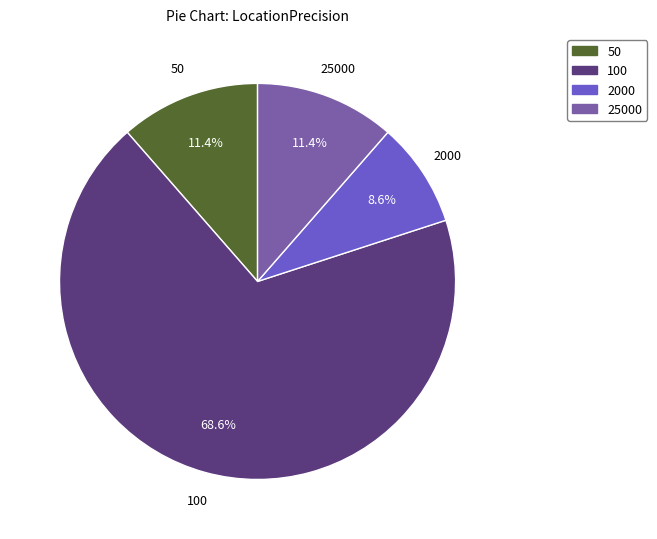

Is there a majority slice in this chart?

Yes